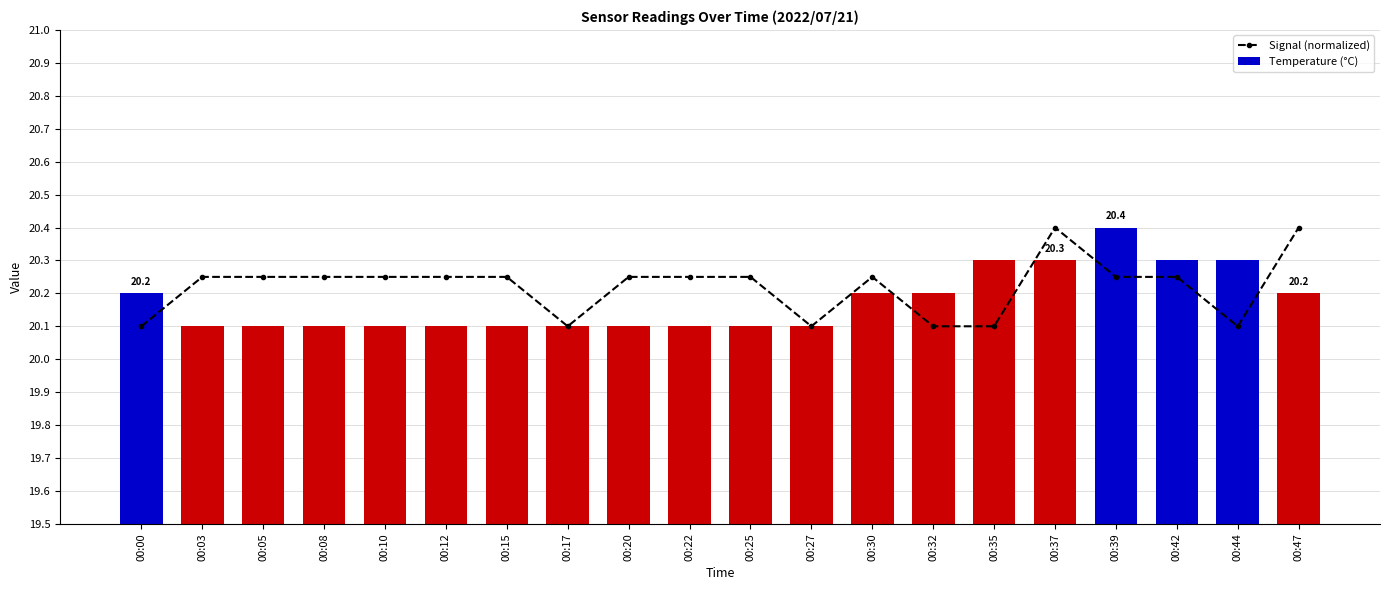

Is it true that Temperature (°C) equals 20.1 at 00:12?

True